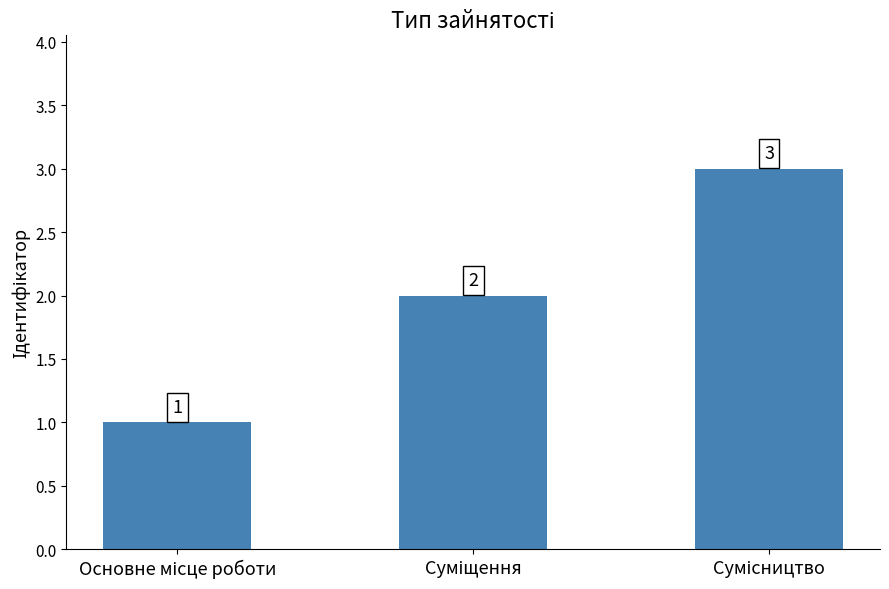

What is the average value?

2